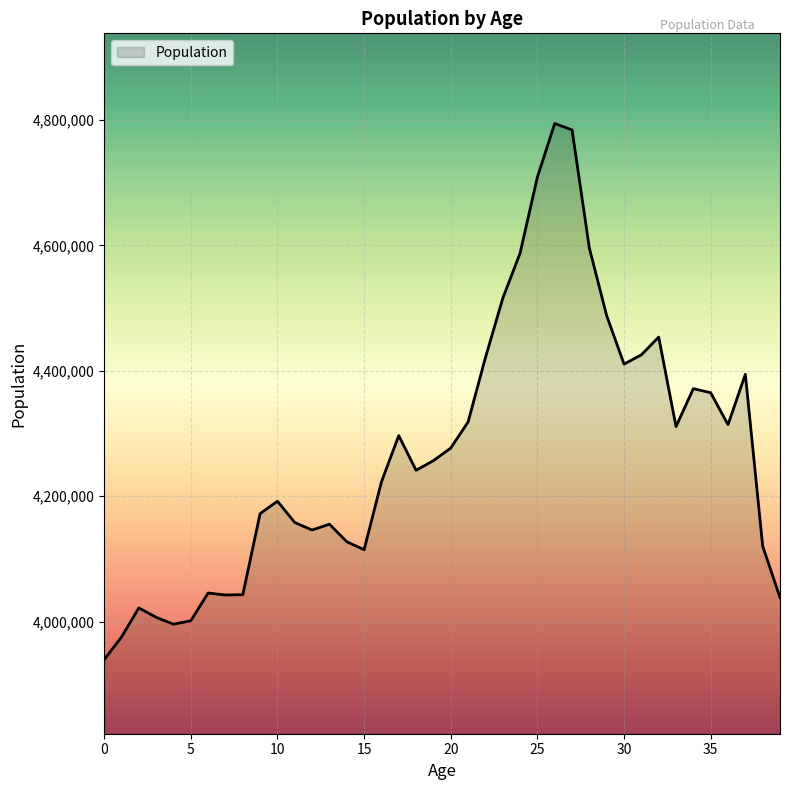

What is the minimum value shown in the chart?

3939295